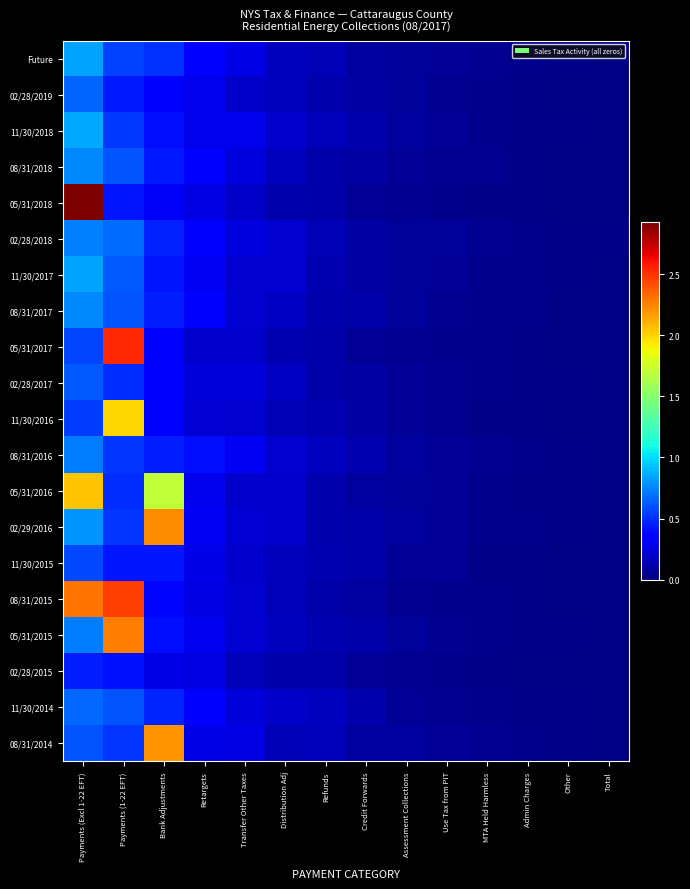

Reading left to right, list all the values displayed in this chart.

Future: Payments (Excl 1-22 EFT)=0.8	Payments (1-22 EFT)=0.6	Bank Adjustments=0.5	Retargets=0.4	Transfer Other Taxes=0.3	Distribution Adj=0.2	Refunds=0.1	Credit Forwards=0.1	Assessment Collections=0.1	Use Tax from PIT=0.1	MTA Held Harmless=0.0	Admin Charges=0.0	Other=0.0	Total=0.0
02/28/2019: Payments (Excl 1-22 EFT)=0.7	Payments (1-22 EFT)=0.4	Bank Adjustments=0.3	Retargets=0.3	Transfer Other Taxes=0.2	Distribution Adj=0.2	Refunds=0.1	Credit Forwards=0.1	Assessment Collections=0.1	Use Tax from PIT=0.0	MTA Held Harmless=0.0	Admin Charges=0.0	Other=0.0	Total=0.0
11/30/2018: Payments (Excl 1-22 EFT)=0.9	Payments (1-22 EFT)=0.5	Bank Adjustments=0.4	Retargets=0.3	Transfer Other Taxes=0.3	Distribution Adj=0.2	Refunds=0.2	Credit Forwards=0.1	Assessment Collections=0.1	Use Tax from PIT=0.1	MTA Held Harmless=0.0	Admin Charges=0.0	Other=0.0	Total=0.0
08/31/2018: Payments (Excl 1-22 EFT)=0.8	Payments (1-22 EFT)=0.6	Bank Adjustments=0.4	Retargets=0.3	Transfer Other Taxes=0.2	Distribution Adj=0.2	Refunds=0.1	Credit Forwards=0.1	Assessment Collections=0.1	Use Tax from PIT=0.1	MTA Held Harmless=0.0	Admin Charges=0.0	Other=0.0	Total=0.0
05/31/2018: Payments (Excl 1-22 EFT)=2.9	Payments (1-22 EFT)=0.4	Bank Adjustments=0.3	Retargets=0.3	Transfer Other Taxes=0.2	Distribution Adj=0.1	Refunds=0.1	Credit Forwards=0.1	Assessment Collections=0.0	Use Tax from PIT=0.0	MTA Held Harmless=0.0	Admin Charges=0.0	Other=0.0	Total=0.0
02/28/2018: Payments (Excl 1-22 EFT)=0.7	Payments (1-22 EFT)=0.7	Bank Adjustments=0.5	Retargets=0.3	Transfer Other Taxes=0.2	Distribution Adj=0.2	Refunds=0.1	Credit Forwards=0.1	Assessment Collections=0.1	Use Tax from PIT=0.1	MTA Held Harmless=0.1	Admin Charges=0.0	Other=0.0	Total=0.0
11/30/2017: Payments (Excl 1-22 EFT)=0.8	Payments (1-22 EFT)=0.6	Bank Adjustments=0.4	Retargets=0.3	Transfer Other Taxes=0.2	Distribution Adj=0.2	Refunds=0.1	Credit Forwards=0.1	Assessment Collections=0.1	Use Tax from PIT=0.1	MTA Held Harmless=0.0	Admin Charges=0.0	Other=0.0	Total=0.0
08/31/2017: Payments (Excl 1-22 EFT)=0.8	Payments (1-22 EFT)=0.6	Bank Adjustments=0.5	Retargets=0.3	Transfer Other Taxes=0.2	Distribution Adj=0.2	Refunds=0.1	Credit Forwards=0.1	Assessment Collections=0.1	Use Tax from PIT=0.1	MTA Held Harmless=0.0	Admin Charges=0.0	Other=0.0	Total=0.0
05/31/2017: Payments (Excl 1-22 EFT)=0.6	Payments (1-22 EFT)=2.5	Bank Adjustments=0.3	Retargets=0.2	Transfer Other Taxes=0.2	Distribution Adj=0.1	Refunds=0.1	Credit Forwards=0.1	Assessment Collections=0.1	Use Tax from PIT=0.0	MTA Held Harmless=0.0	Admin Charges=0.0	Other=0.0	Total=0.0
02/28/2017: Payments (Excl 1-22 EFT)=0.6	Payments (1-22 EFT)=0.5	Bank Adjustments=0.4	Retargets=0.2	Transfer Other Taxes=0.2	Distribution Adj=0.2	Refunds=0.1	Credit Forwards=0.1	Assessment Collections=0.1	Use Tax from PIT=0.1	MTA Held Harmless=0.0	Admin Charges=0.0	Other=0.0	Total=0.0
11/30/2016: Payments (Excl 1-22 EFT)=0.5	Payments (1-22 EFT)=2.0	Bank Adjustments=0.3	Retargets=0.2	Transfer Other Taxes=0.2	Distribution Adj=0.1	Refunds=0.1	Credit Forwards=0.1	Assessment Collections=0.1	Use Tax from PIT=0.1	MTA Held Harmless=0.0	Admin Charges=0.0	Other=0.0	Total=0.0
08/31/2016: Payments (Excl 1-22 EFT)=0.7	Payments (1-22 EFT)=0.5	Bank Adjustments=0.5	Retargets=0.4	Transfer Other Taxes=0.3	Distribution Adj=0.2	Refunds=0.2	Credit Forwards=0.1	Assessment Collections=0.1	Use Tax from PIT=0.1	MTA Held Harmless=0.1	Admin Charges=0.0	Other=0.0	Total=0.0
05/31/2016: Payments (Excl 1-22 EFT)=2.1	Payments (1-22 EFT)=0.5	Bank Adjustments=1.7	Retargets=0.3	Transfer Other Taxes=0.2	Distribution Adj=0.2	Refunds=0.1	Credit Forwards=0.1	Assessment Collections=0.1	Use Tax from PIT=0.1	MTA Held Harmless=0.0	Admin Charges=0.0	Other=0.0	Total=0.0
02/29/2016: Payments (Excl 1-22 EFT)=0.8	Payments (1-22 EFT)=0.5	Bank Adjustments=2.2	Retargets=0.3	Transfer Other Taxes=0.2	Distribution Adj=0.2	Refunds=0.1	Credit Forwards=0.1	Assessment Collections=0.1	Use Tax from PIT=0.1	MTA Held Harmless=0.0	Admin Charges=0.0	Other=0.0	Total=0.0
11/30/2015: Payments (Excl 1-22 EFT)=0.6	Payments (1-22 EFT)=0.4	Bank Adjustments=0.4	Retargets=0.3	Transfer Other Taxes=0.2	Distribution Adj=0.2	Refunds=0.1	Credit Forwards=0.1	Assessment Collections=0.1	Use Tax from PIT=0.1	MTA Held Harmless=0.0	Admin Charges=0.0	Other=0.0	Total=0.0
08/31/2015: Payments (Excl 1-22 EFT)=2.3	Payments (1-22 EFT)=2.5	Bank Adjustments=0.4	Retargets=0.3	Transfer Other Taxes=0.2	Distribution Adj=0.2	Refunds=0.1	Credit Forwards=0.1	Assessment Collections=0.0	Use Tax from PIT=0.0	MTA Held Harmless=0.0	Admin Charges=0.0	Other=0.0	Total=0.0
05/31/2015: Payments (Excl 1-22 EFT)=0.7	Payments (1-22 EFT)=2.3	Bank Adjustments=0.4	Retargets=0.3	Transfer Other Taxes=0.2	Distribution Adj=0.2	Refunds=0.1	Credit Forwards=0.1	Assessment Collections=0.1	Use Tax from PIT=0.0	MTA Held Harmless=0.0	Admin Charges=0.0	Other=0.0	Total=0.0
02/28/2015: Payments (Excl 1-22 EFT)=0.5	Payments (1-22 EFT)=0.4	Bank Adjustments=0.3	Retargets=0.3	Transfer Other Taxes=0.2	Distribution Adj=0.1	Refunds=0.1	Credit Forwards=0.1	Assessment Collections=0.0	Use Tax from PIT=0.0	MTA Held Harmless=0.0	Admin Charges=0.0	Other=0.0	Total=0.0
11/30/2014: Payments (Excl 1-22 EFT)=0.7	Payments (1-22 EFT)=0.6	Bank Adjustments=0.5	Retargets=0.3	Transfer Other Taxes=0.2	Distribution Adj=0.2	Refunds=0.2	Credit Forwards=0.1	Assessment Collections=0.1	Use Tax from PIT=0.1	MTA Held Harmless=0.0	Admin Charges=0.0	Other=0.0	Total=0.0
08/31/2014: Payments (Excl 1-22 EFT)=0.6	Payments (1-22 EFT)=0.5	Bank Adjustments=2.2	Retargets=0.3	Transfer Other Taxes=0.3	Distribution Adj=0.1	Refunds=0.2	Credit Forwards=0.1	Assessment Collections=0.1	Use Tax from PIT=0.1	MTA Held Harmless=0.0	Admin Charges=0.0	Other=0.0	Total=0.0